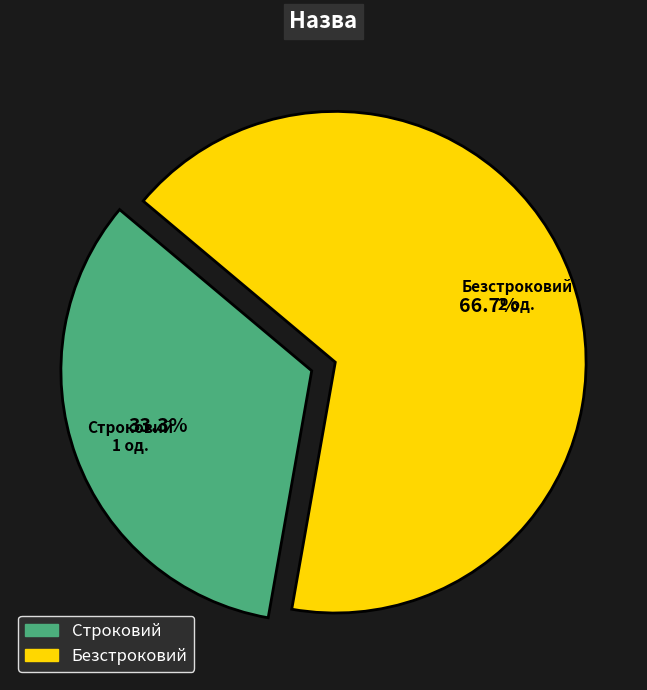

Which has a higher value, Безстроковий or Строковий?

Безстроковий